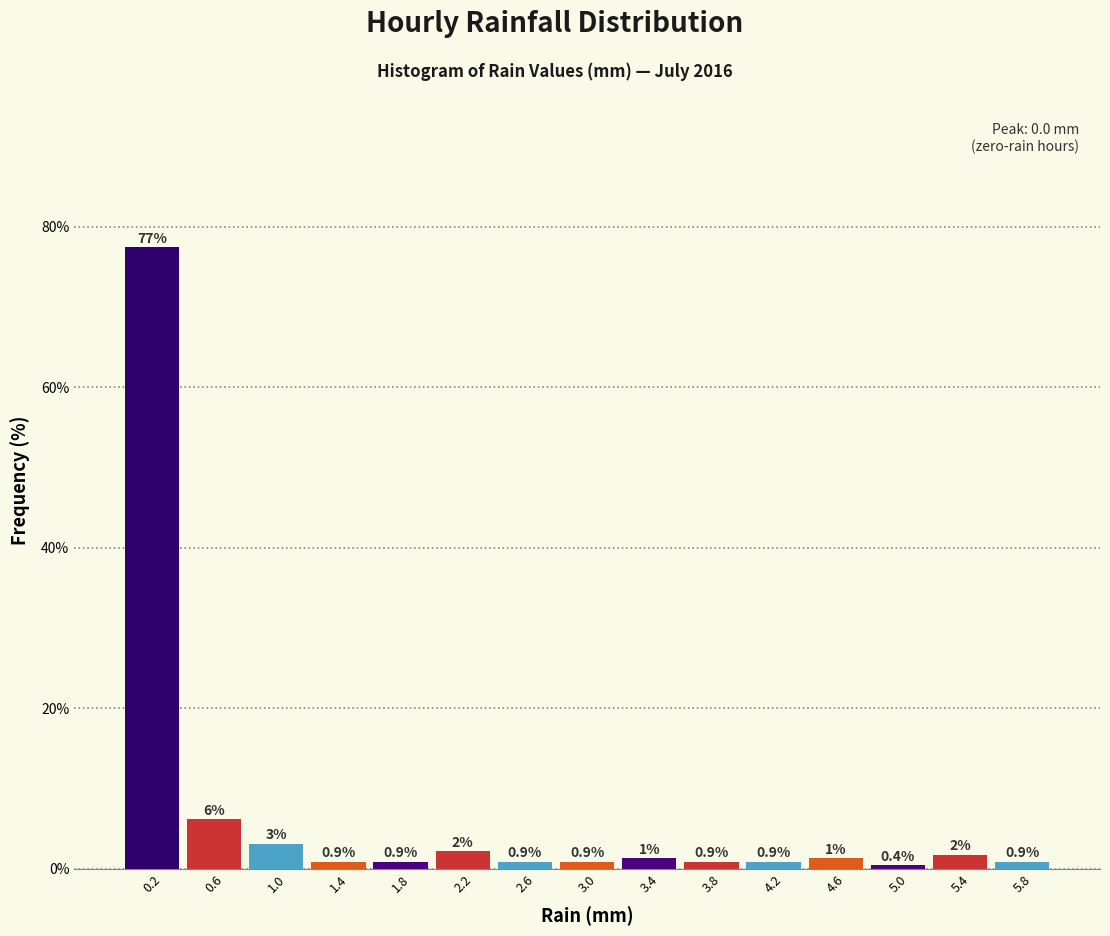

Over which range of the x-axis is the bar tallest?

0.0 to 0.4